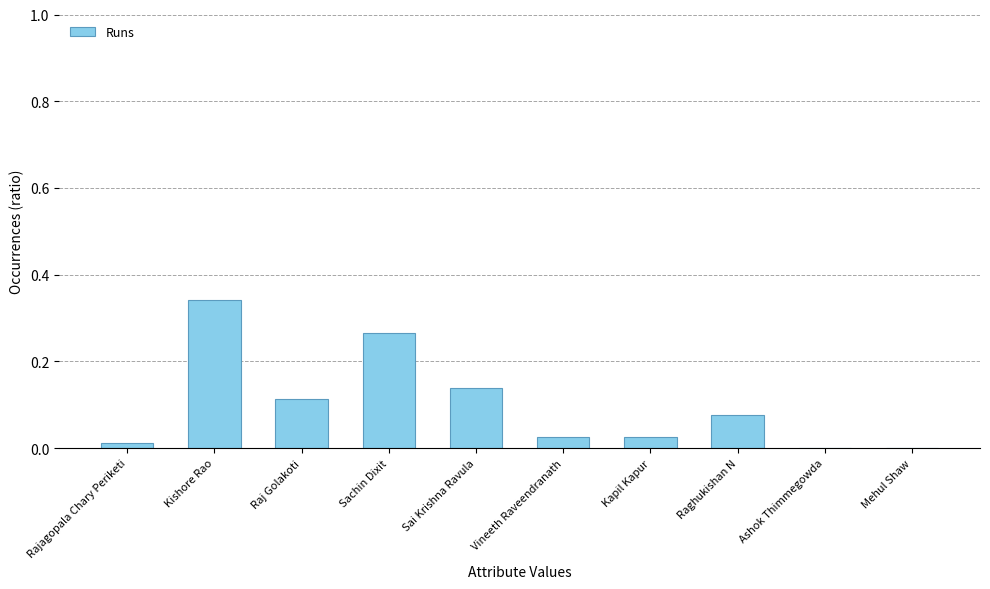

What is the sum of all values?

1.0